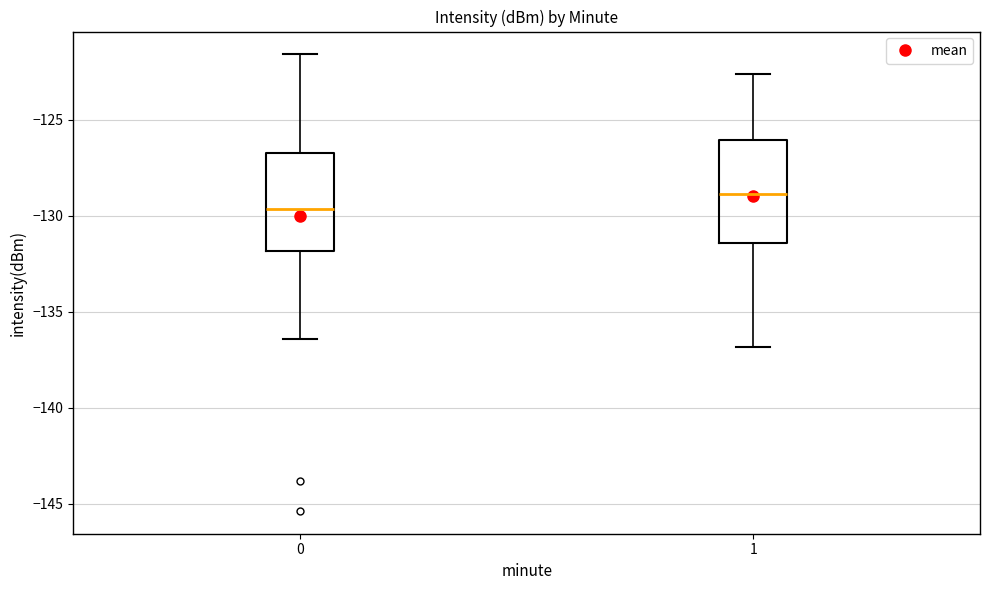

Reading left to right, transcribe this box plot: for each box, give where its median line is, the range the box spans, and where its two whiskers end, as read against the y-axis. The values are not printed on the chart, so give them approximately, as read against the axis.

0: median -129.5, box -132.0 to -126.5, whiskers -136.5 to -121.5
1: median -129.0, box -131.5 to -126.0, whiskers -137.0 to -122.5